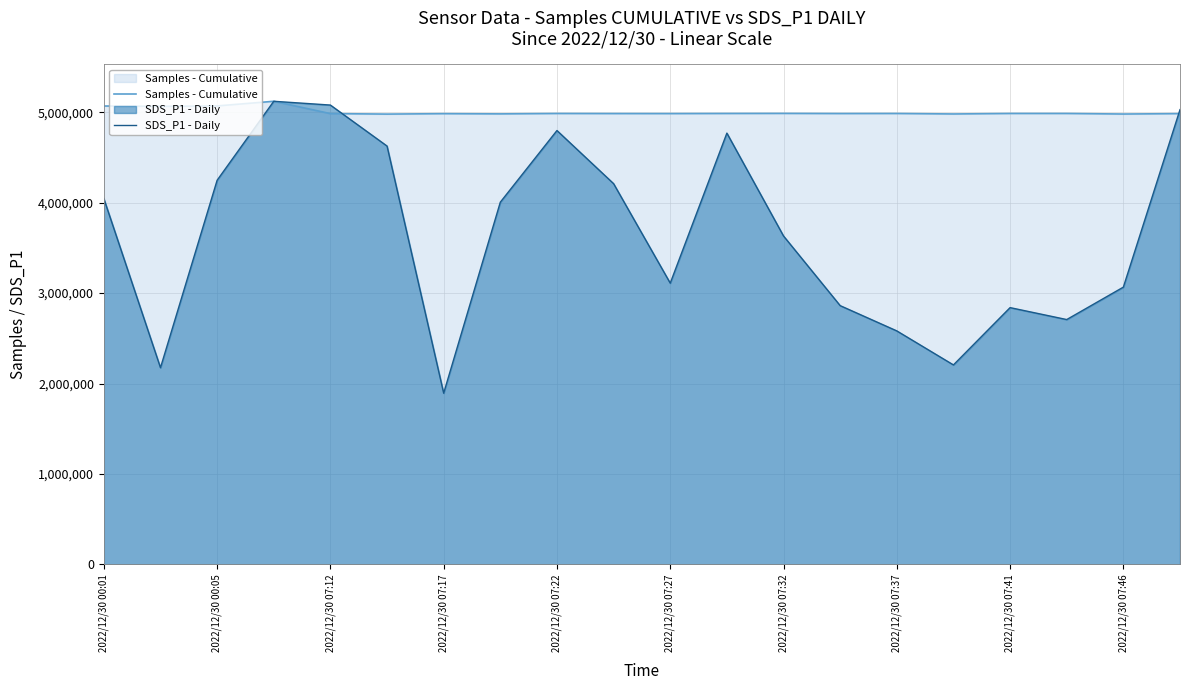

Where does the Samples - Cumulative series first go above 4987221?

2022/12/30 00:01